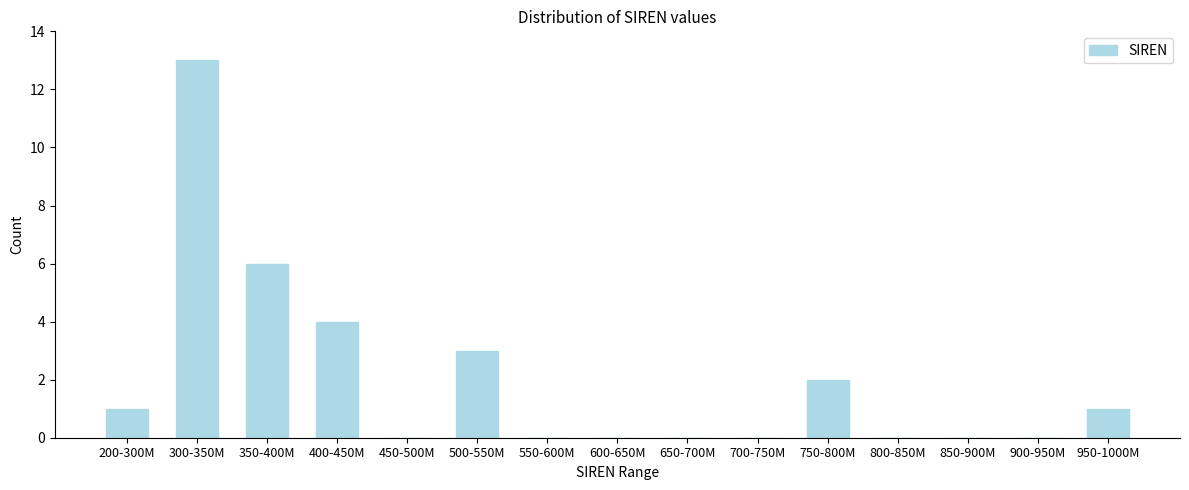

Reading left to right, what are all the values shown in this chart?

200-300M=1	300-350M=13	350-400M=6	400-450M=4	450-500M=0	500-550M=3	550-600M=0	600-650M=0	650-700M=0	700-750M=0	750-800M=2	800-850M=0	850-900M=0	900-950M=0	950-1000M=1